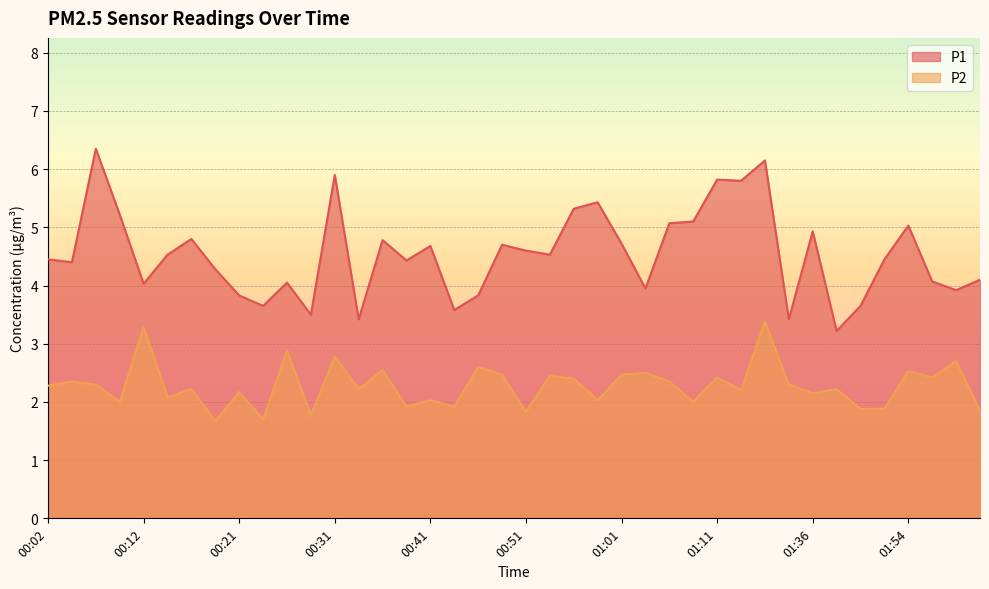

What is the highest value of the P1 series?

6.3